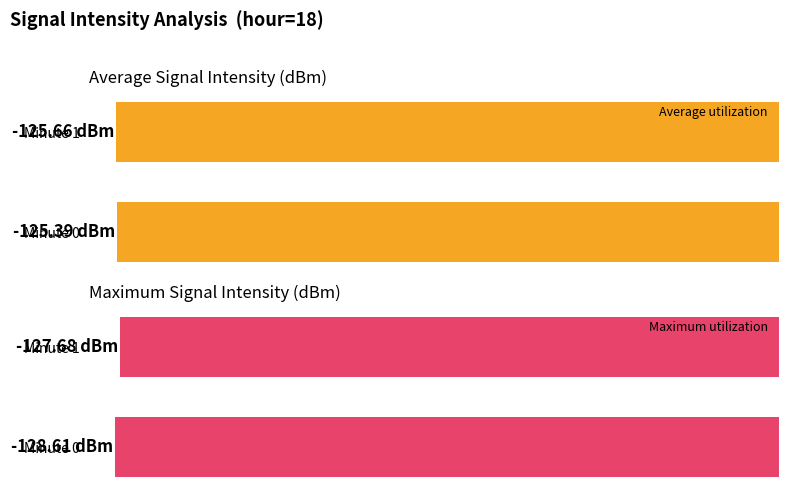

Which series changed the most between 0 and 1?

Maximum utilization